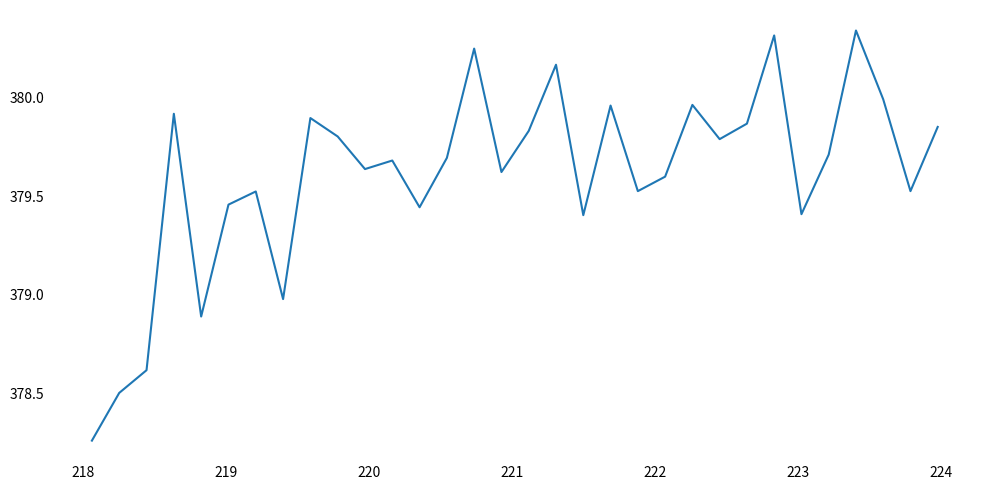

What is the difference between the maximum and minimum values?

2.1